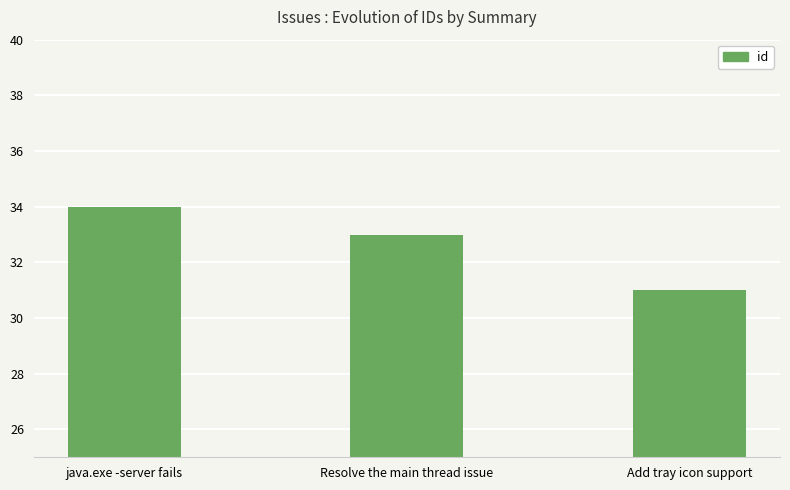

What is the average value?

33